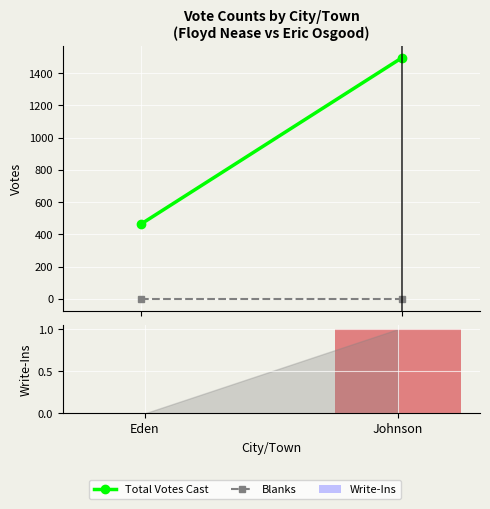

What is the change in value from Eden to Johnson?

+1